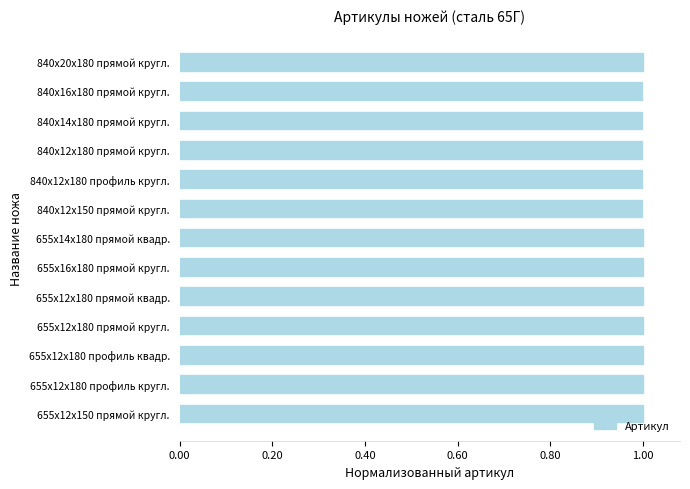

Reading bottom to top, transcribe all the data shown in this chart.

655х12х150 прямой кругл.=1.0	655х12х180 профиль кругл.=1.0	655х12х180 профиль квадр.=1.0	655х12х180 прямой кругл.=1.0	655х12х180 прямой квадр.=1.0	655х16х180 прямой кругл.=1.0	655х14х180 прямой квадр.=1.0	840х12х150 прямой кругл.=1.0	840х12х180 профиль кругл.=1.0	840х12х180 прямой кругл.=1.0	840х14х180 прямой кругл.=1.0	840х16х180 прямой кругл.=1.0	840х20х180 прямой кругл.=1.0